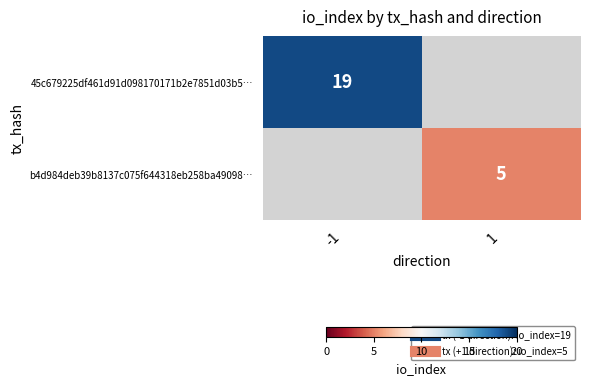

Read the 45c679225df461d91d098170171b2e7851d03b5… value at -1.

19.0